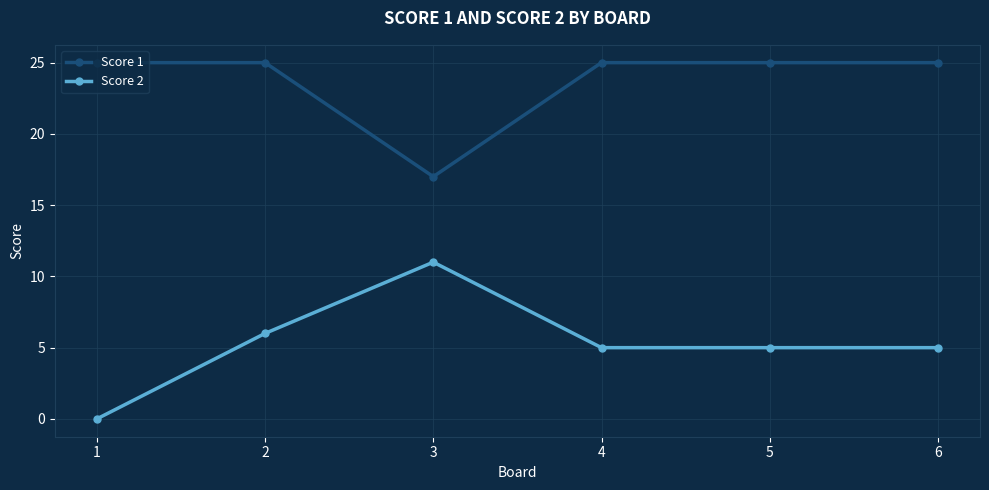

Which series has the largest total across all categories?

Score 1